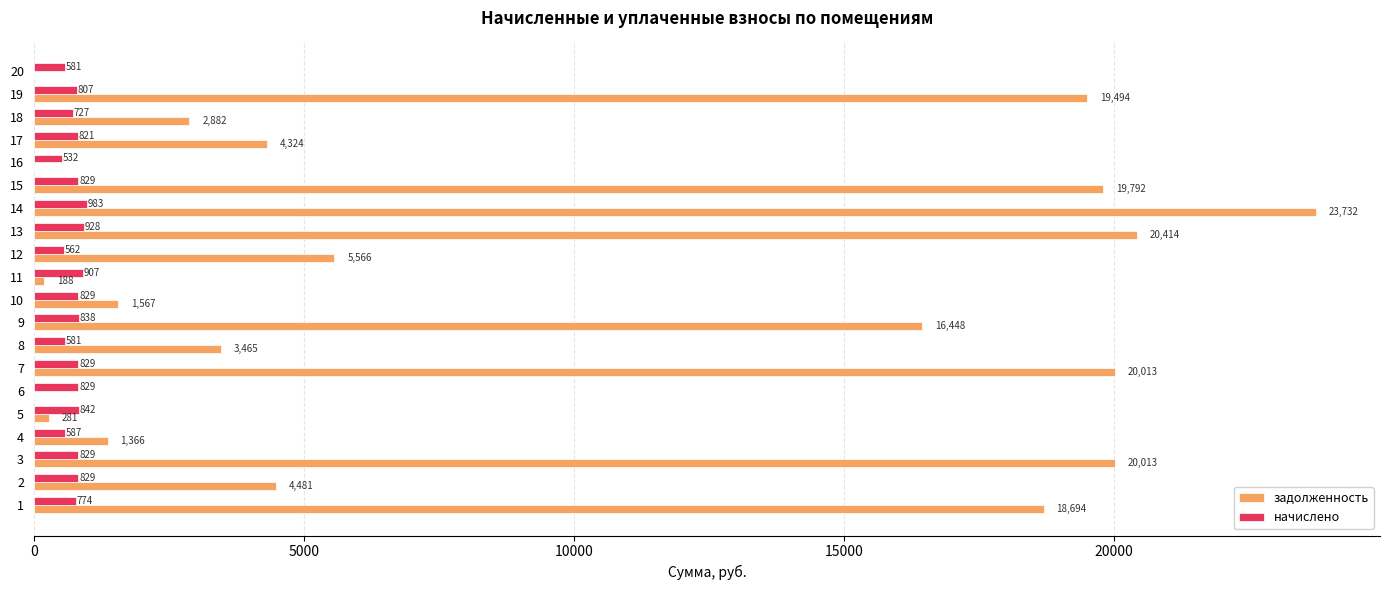

Which category has the highest value across all series?

14